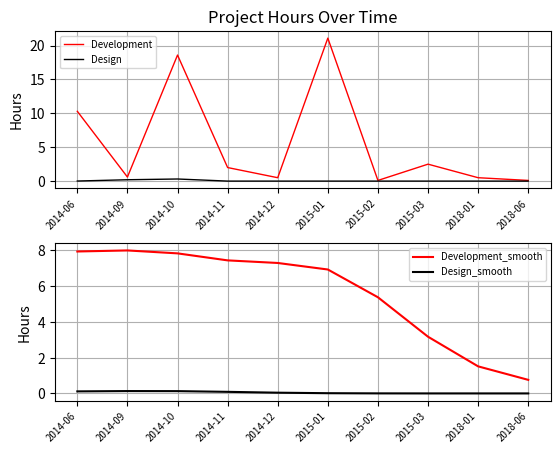

Which series ends up on top after the final intersection of Development_smooth and Development?

Development_smooth